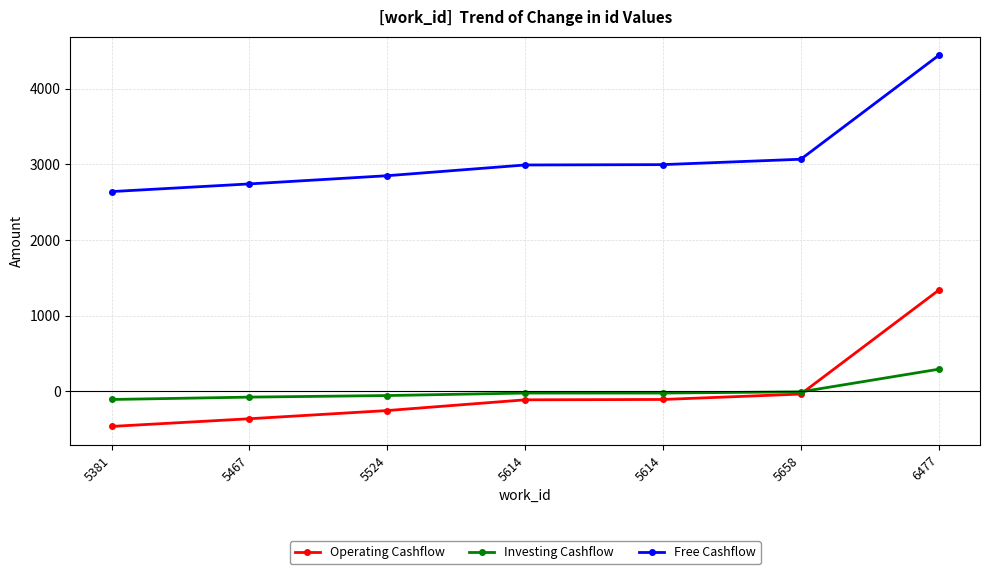

How many lines are shown in the chart?

3